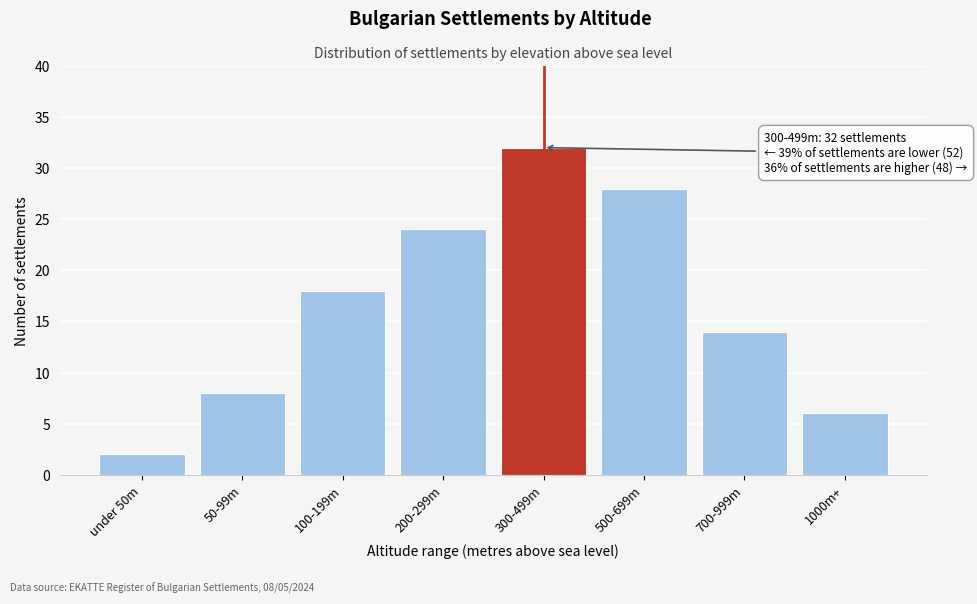

Reading right to left, extract all data points from this chart.

1000m+=6	700-999m=14	500-699m=28	300-499m=32	200-299m=24	100-199m=18	50-99m=8	under 50m=2